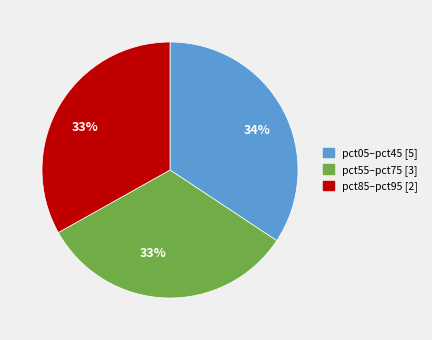

To the nearest percent, what is the average slice percentage?

33%